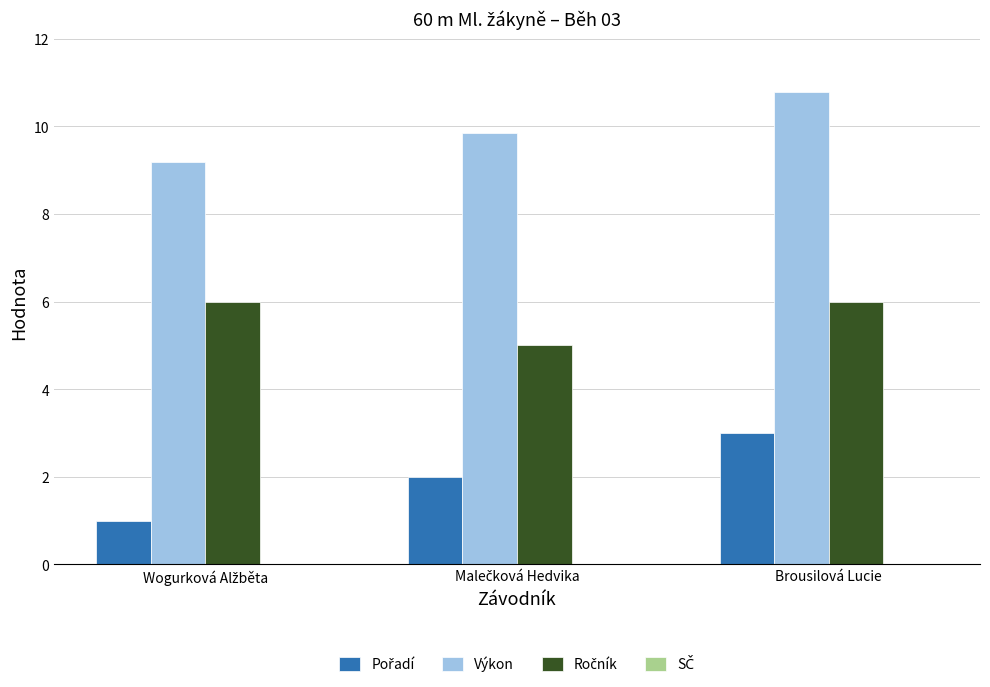

What is the average value of the Výkon series?

9.9